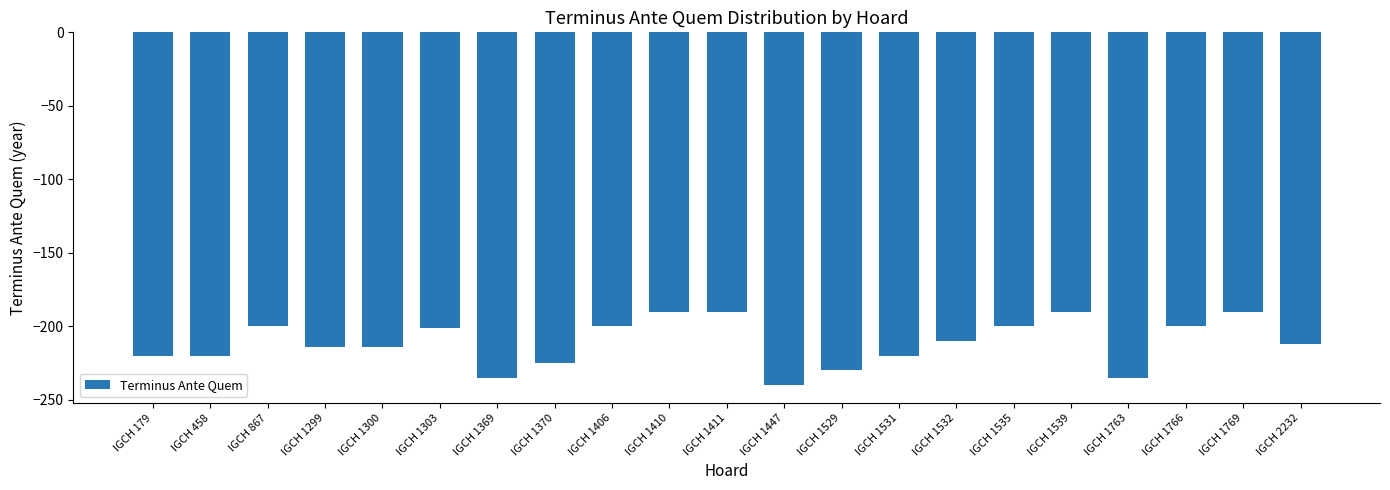

How many data points are above -212?

10